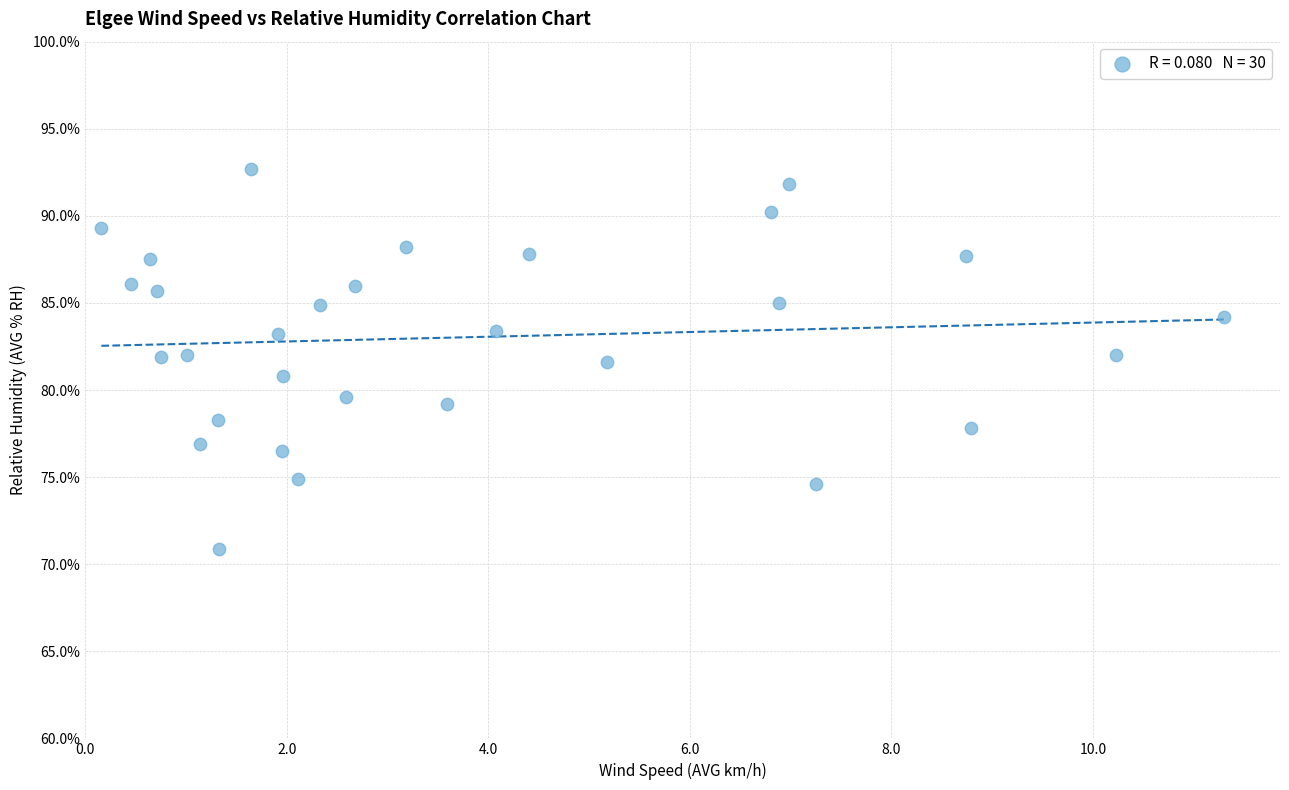

What is the range of Y values (max minus min)?

21.8